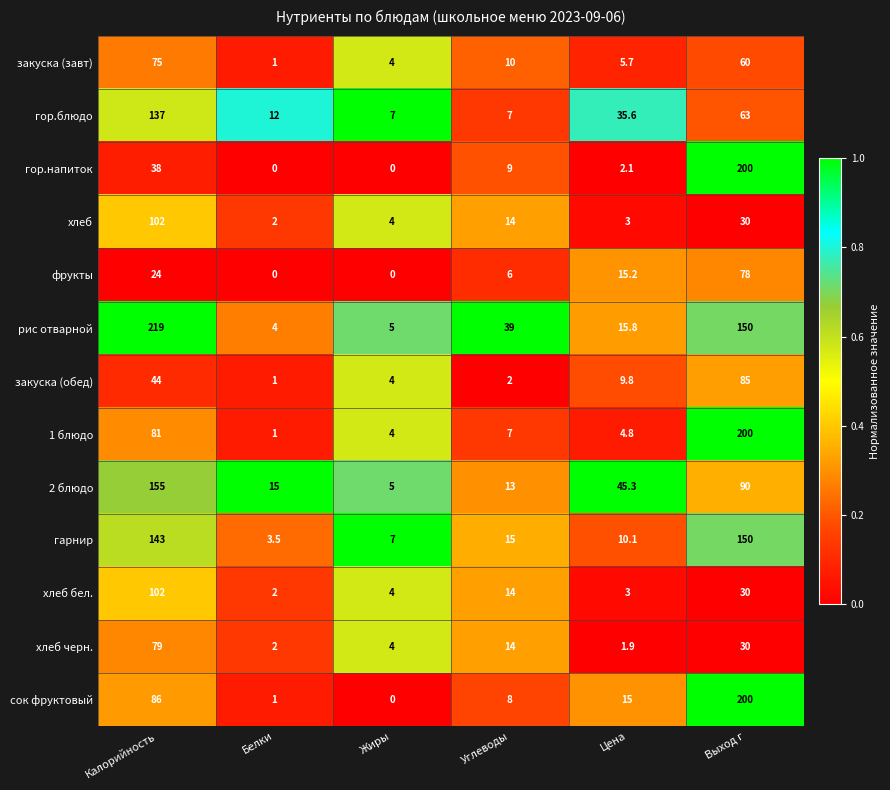

Which series changed the most between Белки and Цена?

2 блюдо